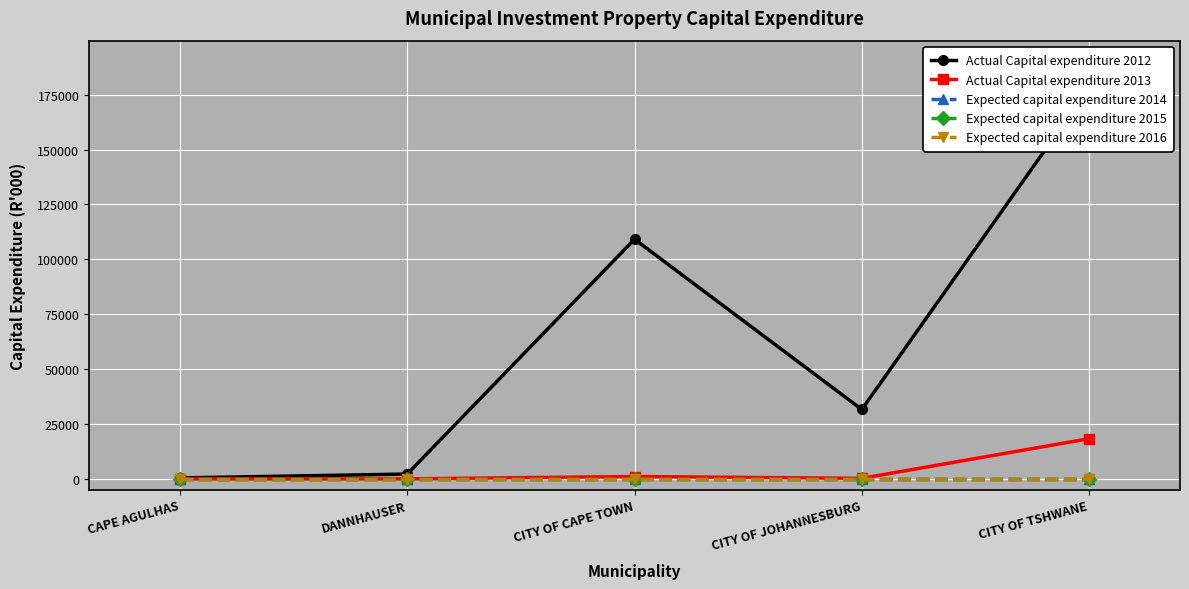

At how many categories does at least one series exceed 172661?

1